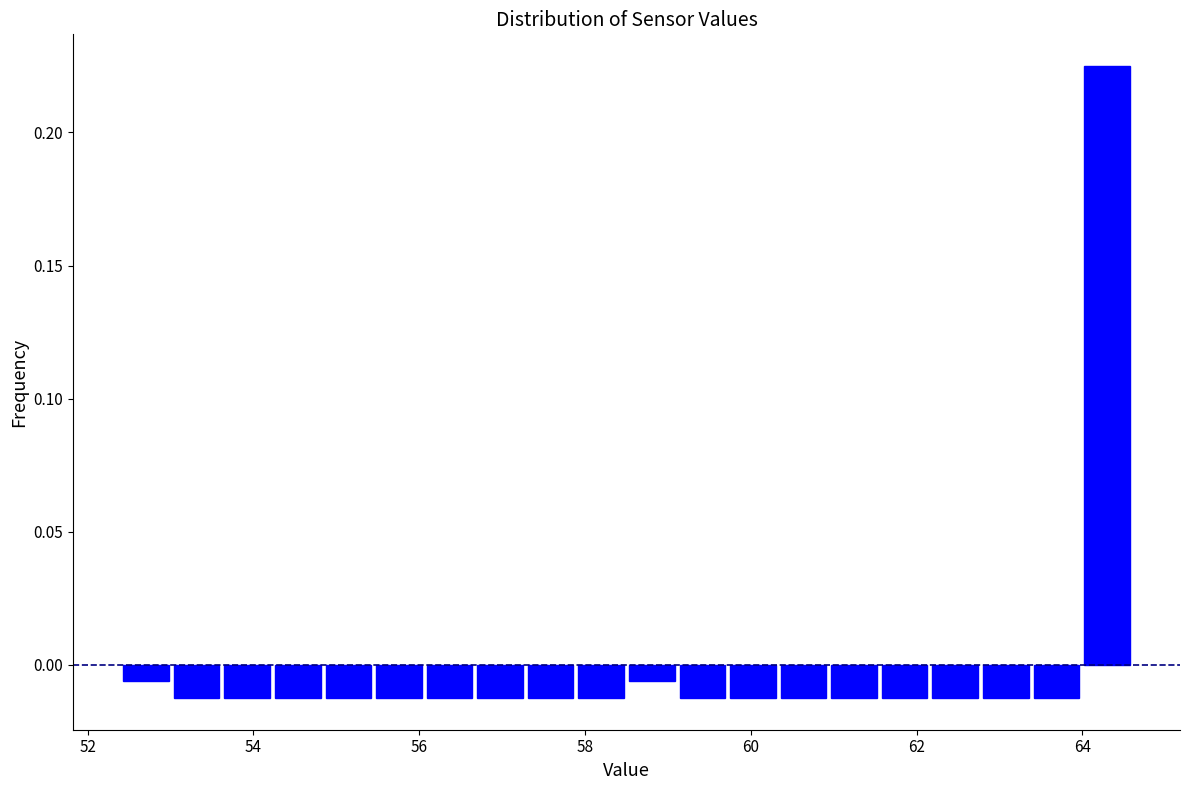

Read against the x-axis, roughly where is the centre of the tallest bar?

64.2